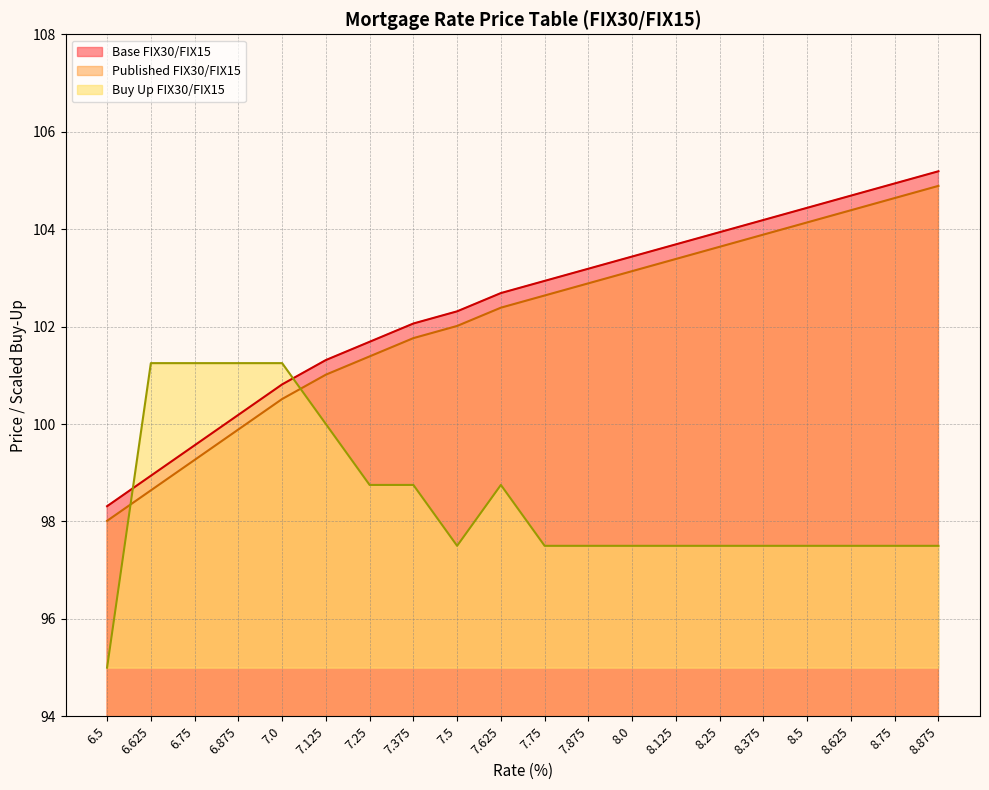

Count the number of data series in this chart.

3